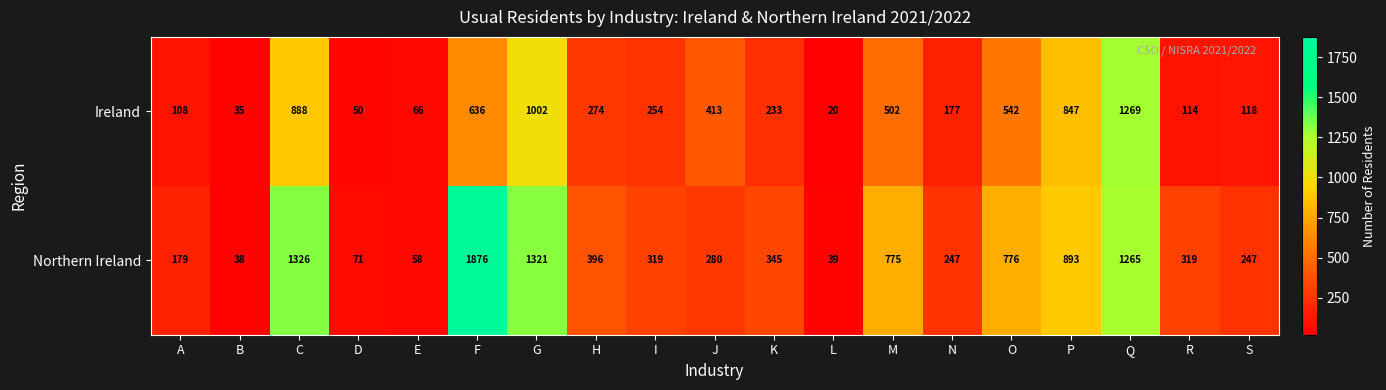

The Ireland series shows 548 at Q. True or false?

False